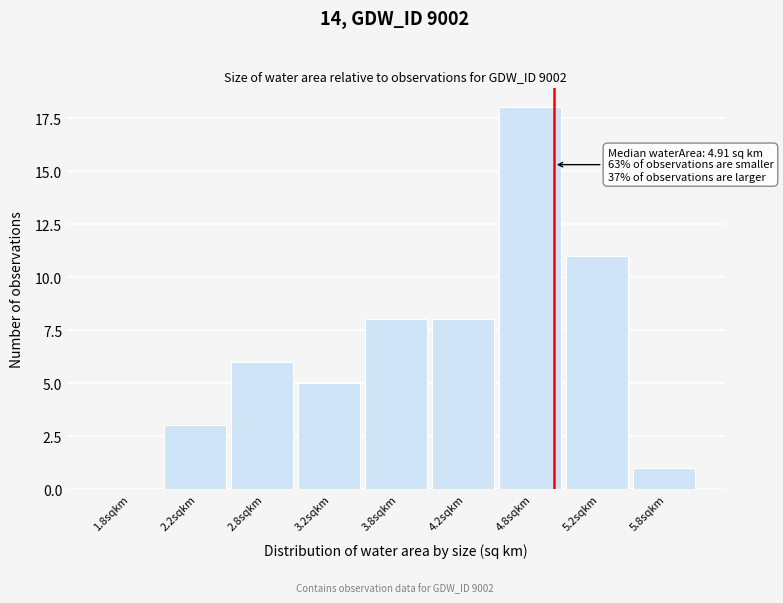

Reading left to right, list all the values displayed in this chart.

1.8sqkm=0	2.2sqkm=3	2.8sqkm=6	3.2sqkm=5	3.8sqkm=8	4.2sqkm=8	4.8sqkm=18	5.2sqkm=11	5.8sqkm=1